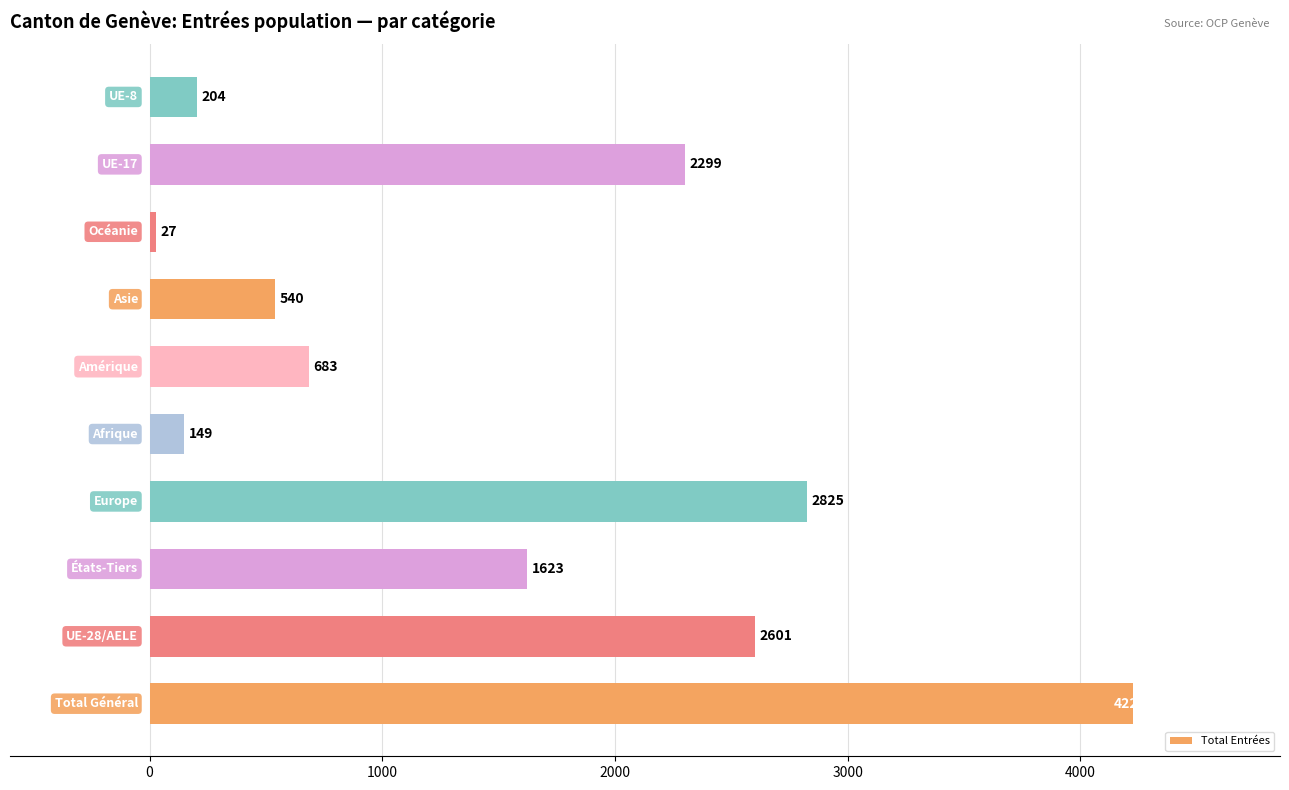

What is the smallest value displayed?

27